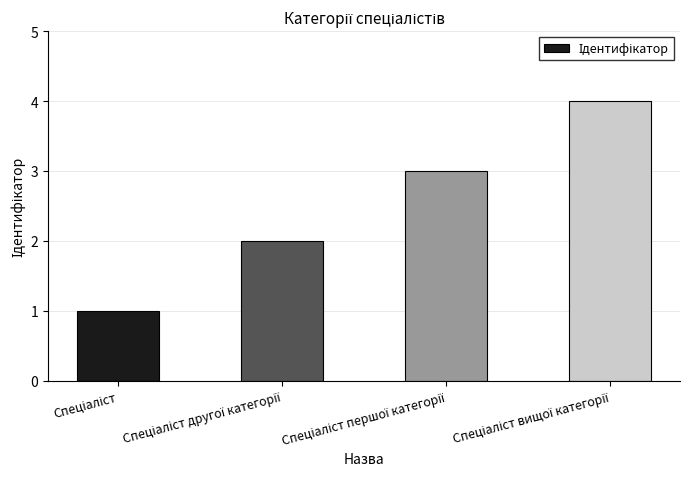

What is the greatest value displayed?

4